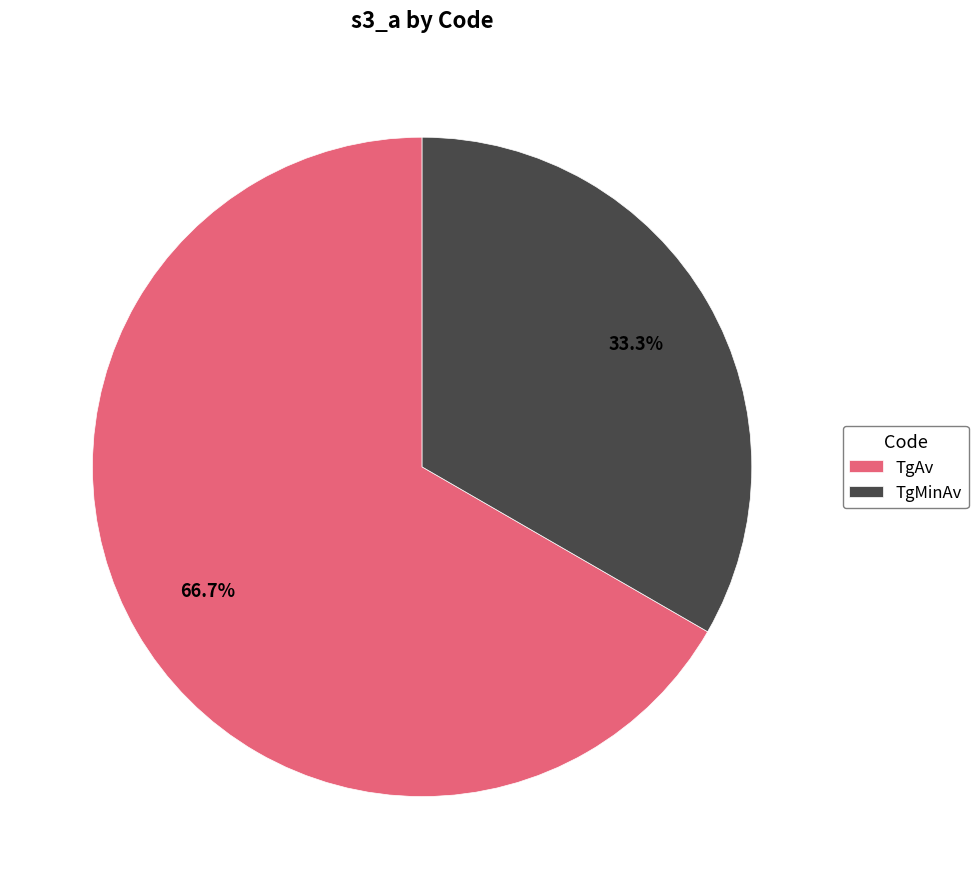

What is the total percentage of TgMinAv and TgAv?

100.0%